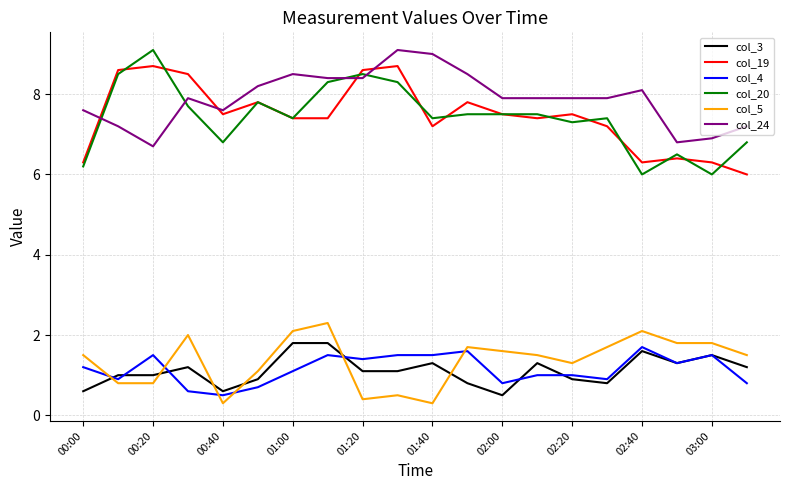

Which series has the widest spread of values?

col_20